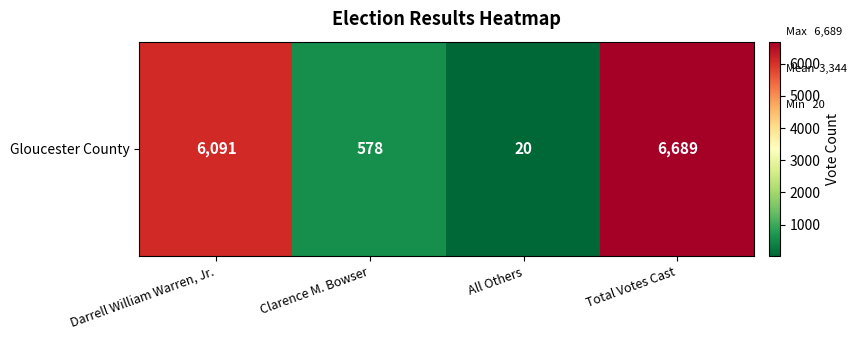

List the labels in order of value, largest first.

Total Votes Cast, Darrell William Warren, Jr., Clarence M. Bowser, All Others